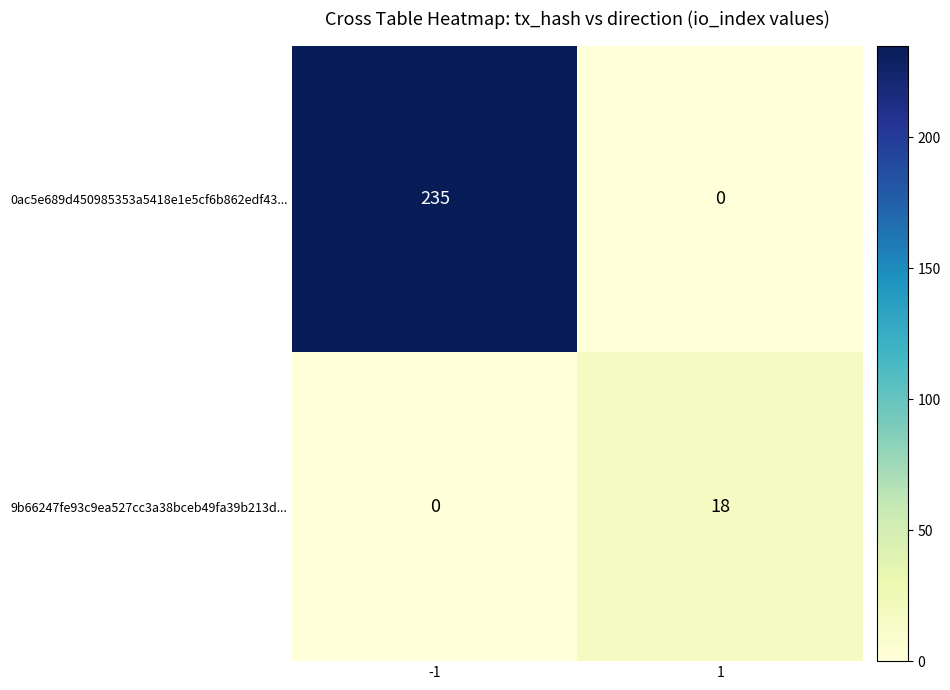

What is the approximate value of 0ac5e689d450985353a5418e1e5cf6b862edf43... at -1, to the nearest 5?

235